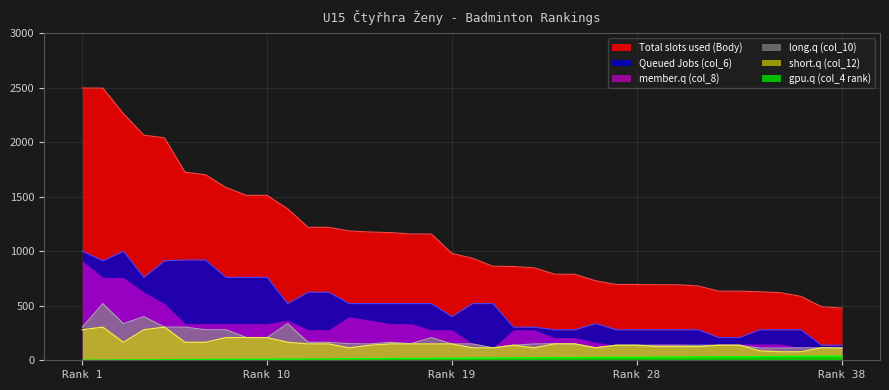

Which series has the widest spread of values?

Total slots used (Body)